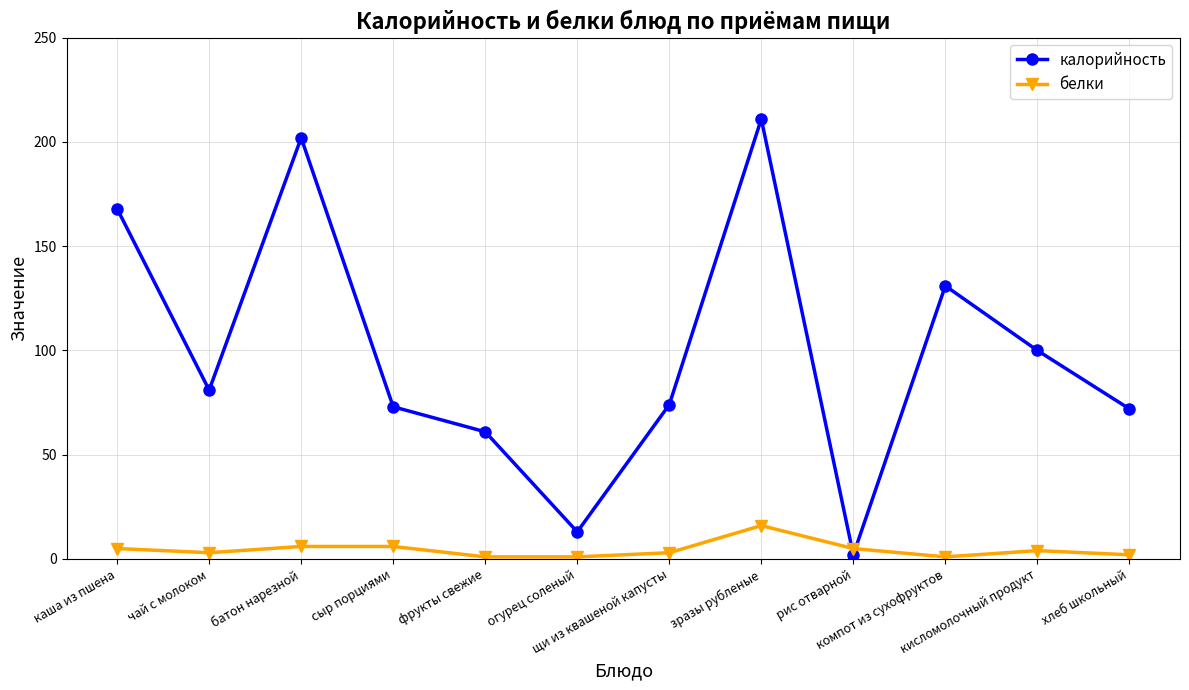

At how many categories does at least one series exceed 91?

5